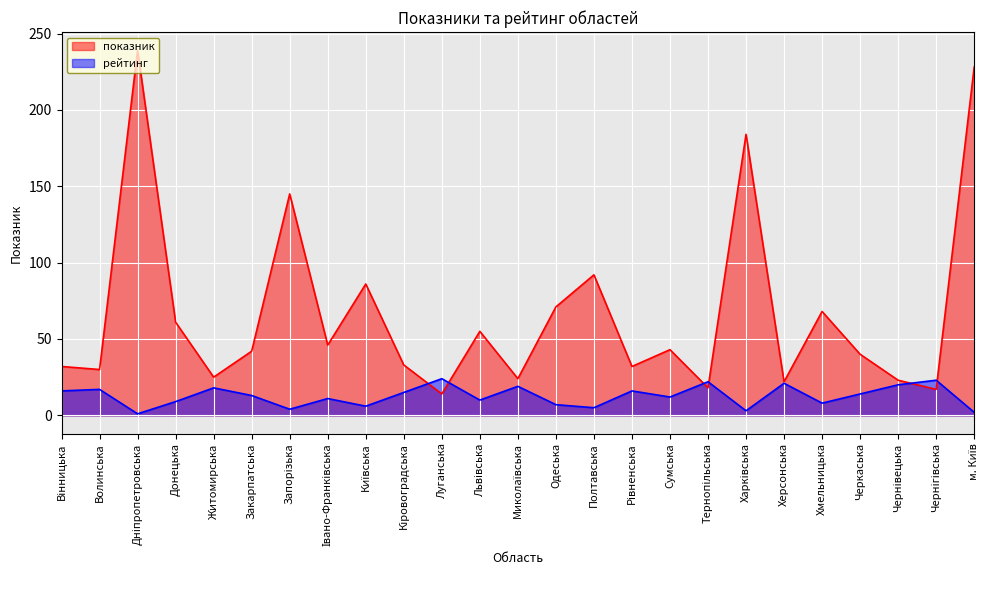

What is the label of the 15th point from the left?

Полтавська